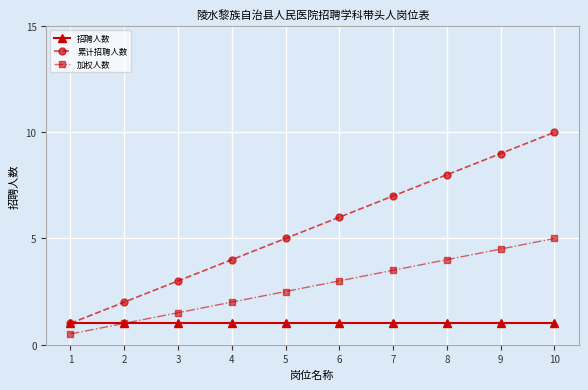

The 累计招聘人数 series shows 14.1 at 8. True or false?

False